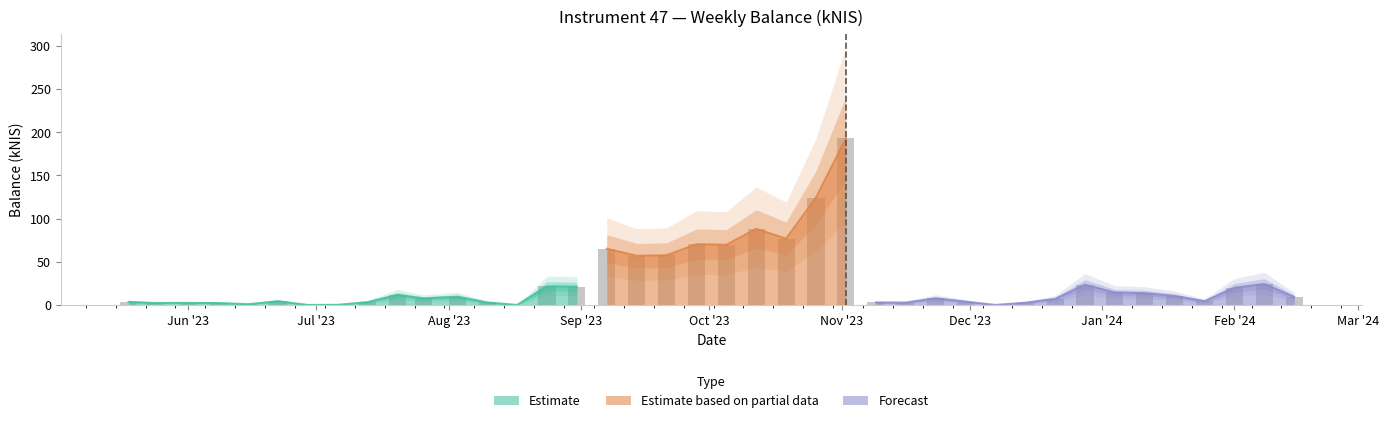

What is the difference between the values at 2023-11-16 and 2023-08-17?

2.8